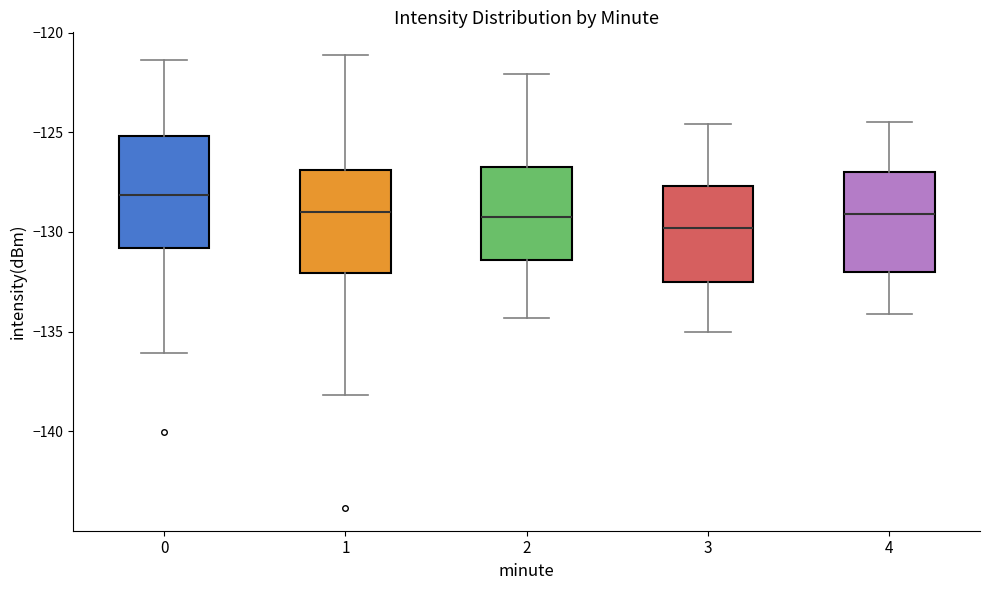

Which box's median line is the highest?

0